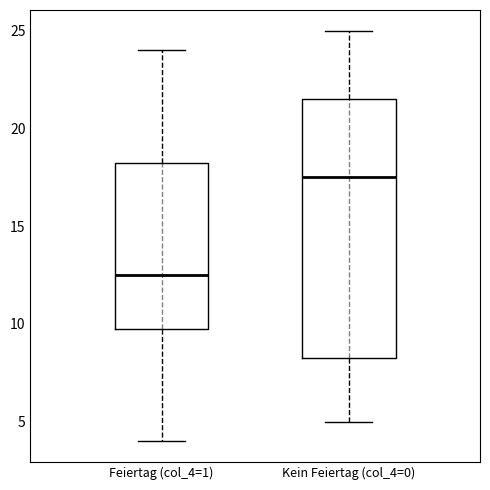

Which box has the highest median line?

Kein Feiertag (col_4=0)